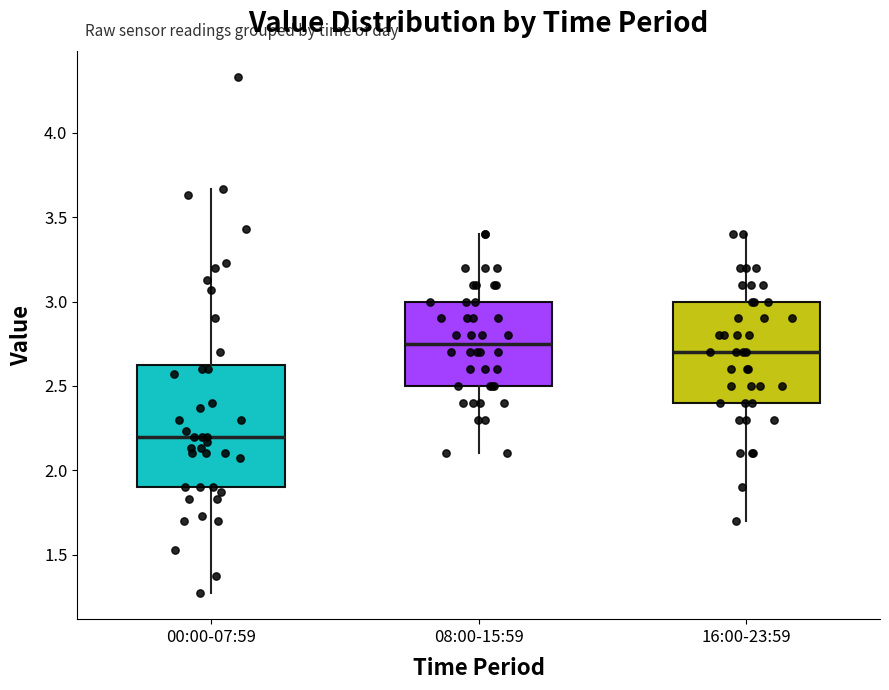

Which box's median line is the lowest?

00:00-07:59